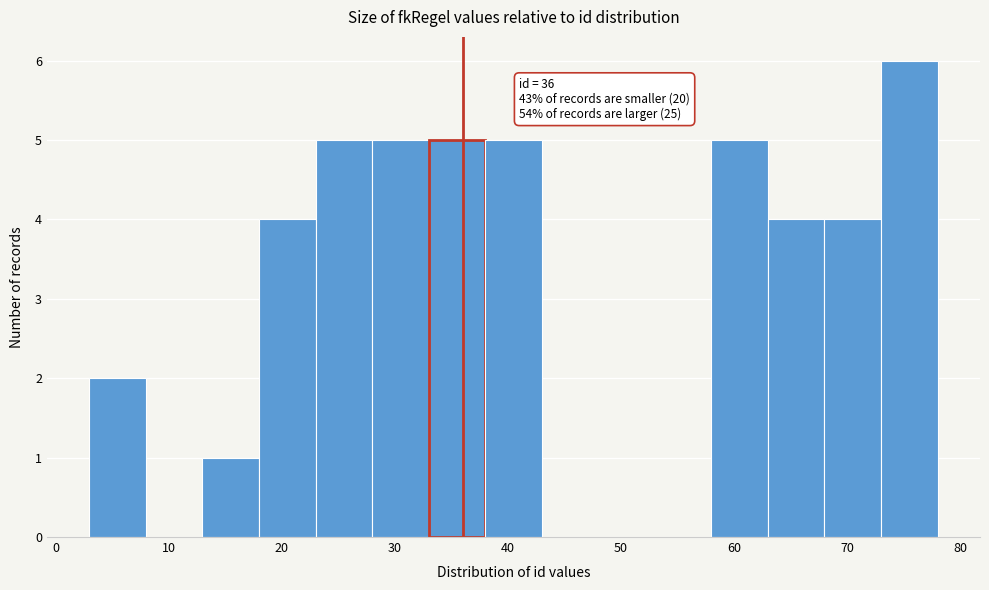

Over which range of the x-axis is the bar tallest?

73 to 78